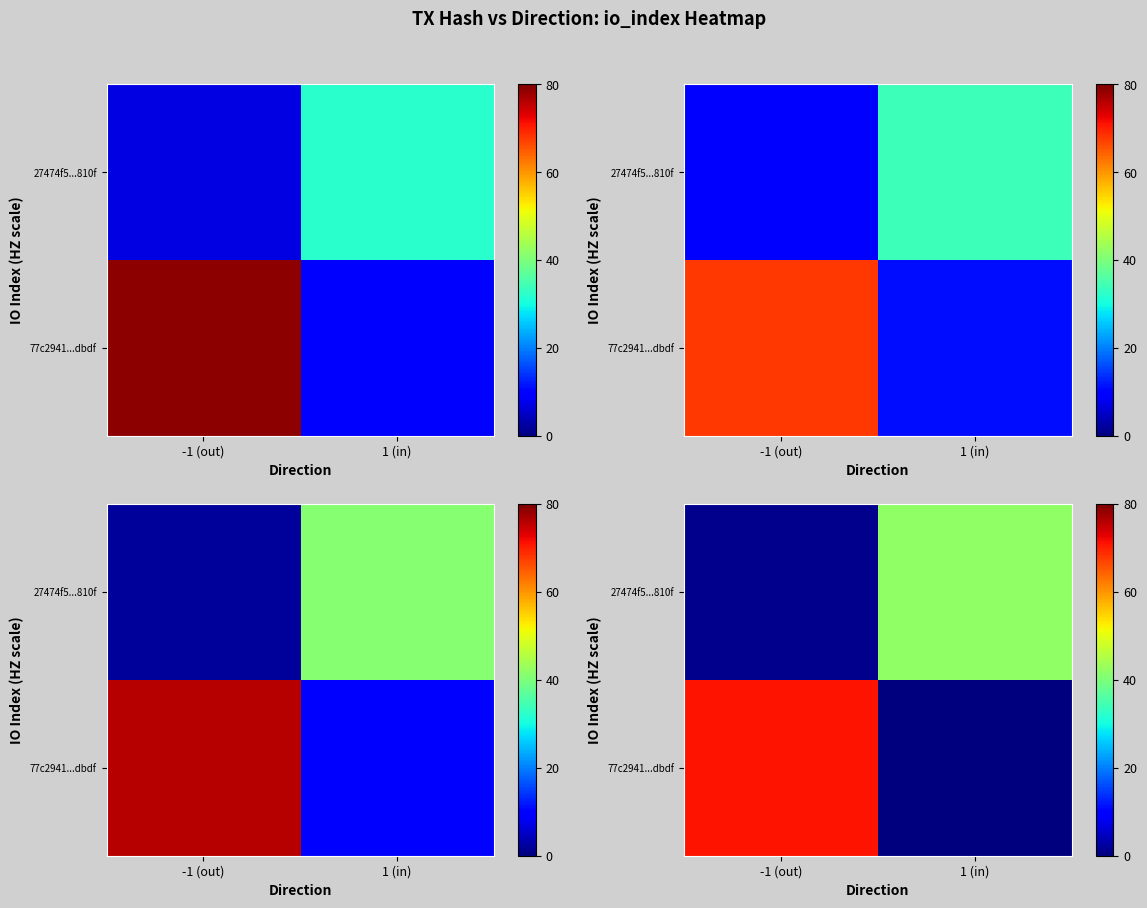

Which label corresponds to the largest value in the chart?

-1 (out)